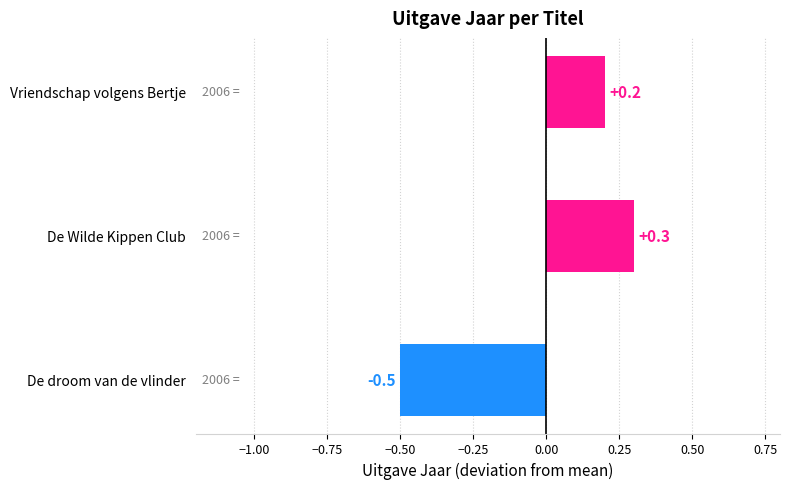

Which label corresponds to the smallest value in the chart?

De droom van de vlinder